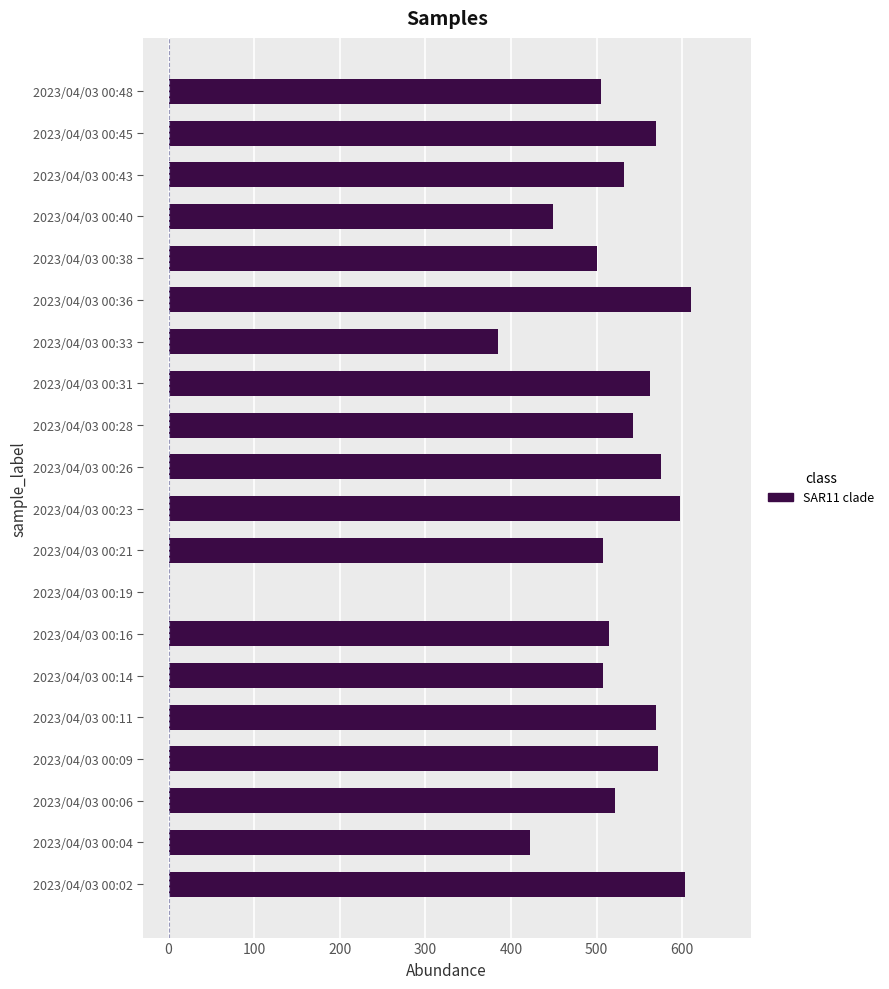

At which label is the value closest to 305?

2023/04/03 00:33